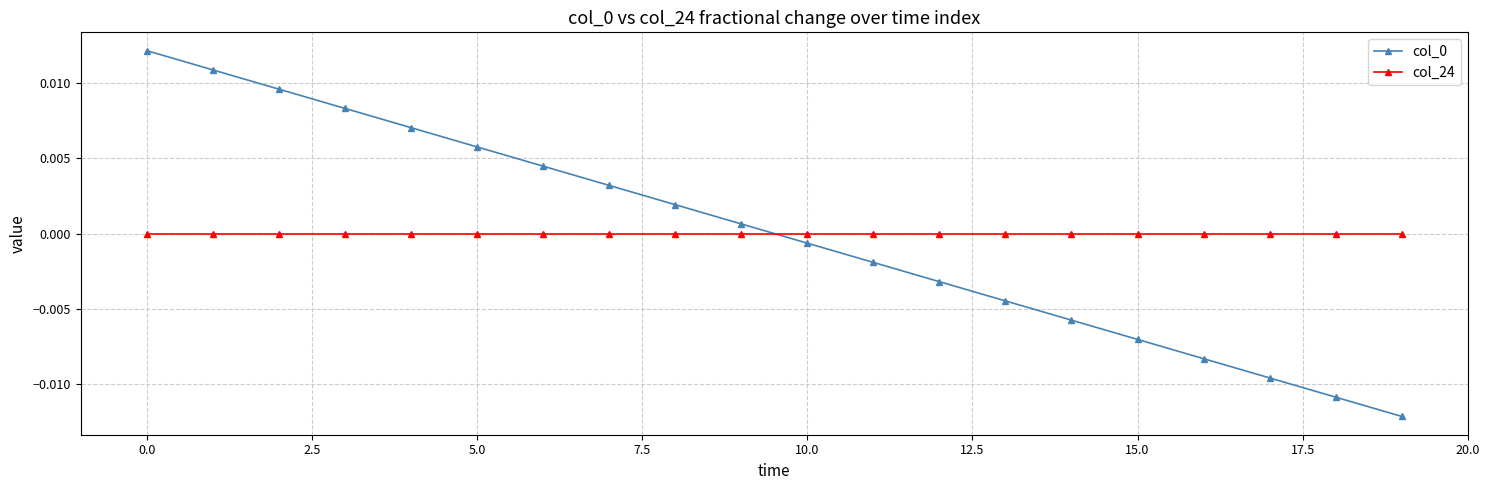

True or false: col_0 has more than 0 interior local peaks.

False